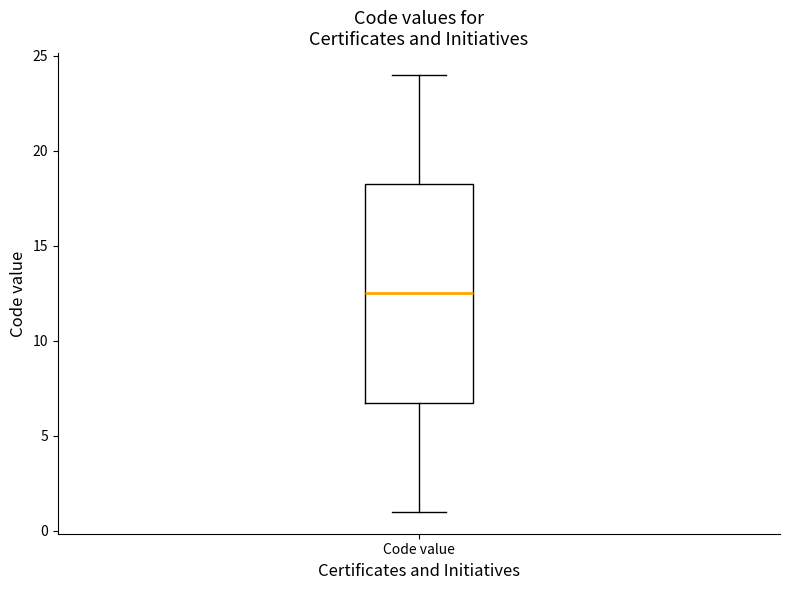

Read this box plot against the y-axis: the position of the median line, the range covered by the box, and the ends of both whiskers. The values are not printed on the chart, so give them approximately, as read against the axis.

median 12.5, box 7.0 to 18.5, whiskers 1.0 to 24.0